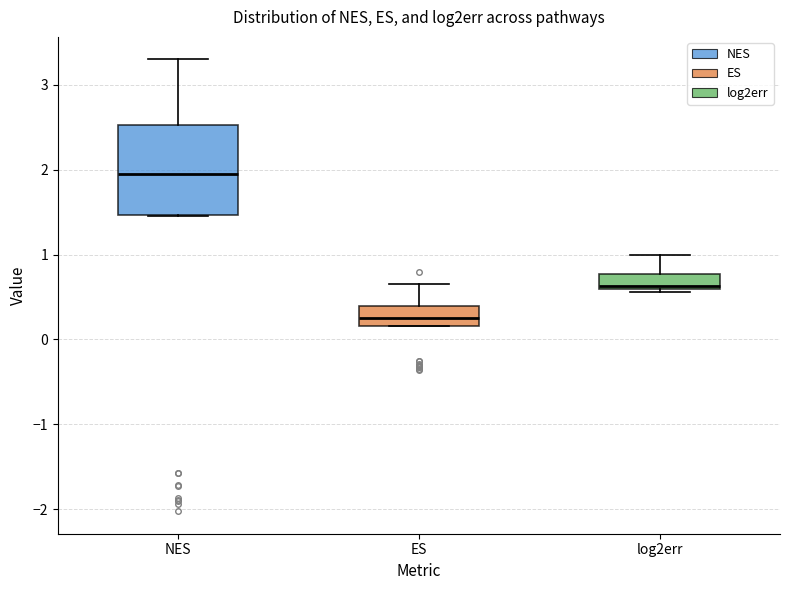

Reading left to right, transcribe this box plot: for each box, give where its median line is, the range the box spans, and where its two whiskers end, as read against the y-axis. The values are not printed on the chart, so give them approximately, as read against the axis.

NES: median 2.0, box 1.5 to 2.5, whiskers 1.5 to 3.3
ES: median 0.3, box 0.2 to 0.4, whiskers 0.2 to 0.7
log2err: median 0.6 (just above the box's lower edge), box 0.6 to 0.8, whiskers 0.6 (just below the box's lower edge) to 1.0